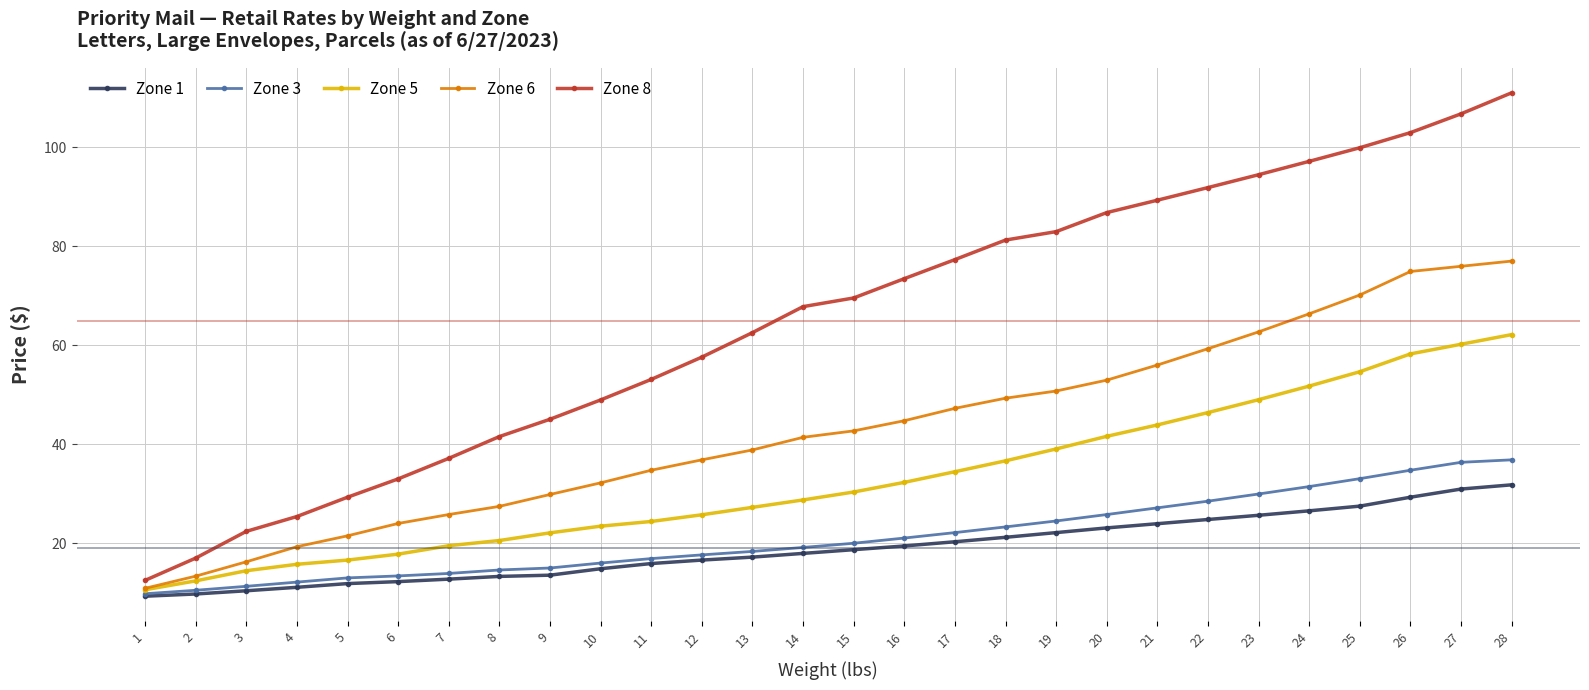

How many lines are shown in the chart?

5